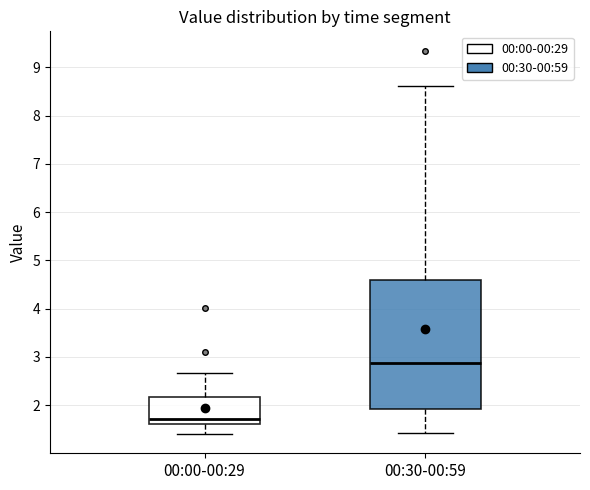

Reading left to right, transcribe this box plot: for each box, give where its median line is, the range the box spans, and where its two whiskers end, as read against the y-axis. The values are not printed on the chart, so give them approximately, as read against the axis.

00:00-00:29: median 1.7, box 1.6 to 2.2, whiskers 1.4 to 2.7
00:30-00:59: median 2.9, box 1.9 to 4.6, whiskers 1.4 to 8.6